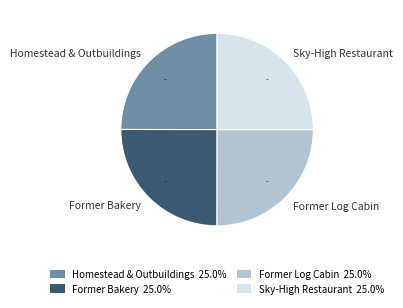

What portion of the pie excludes Homestead & Outbuildings?

75.0%